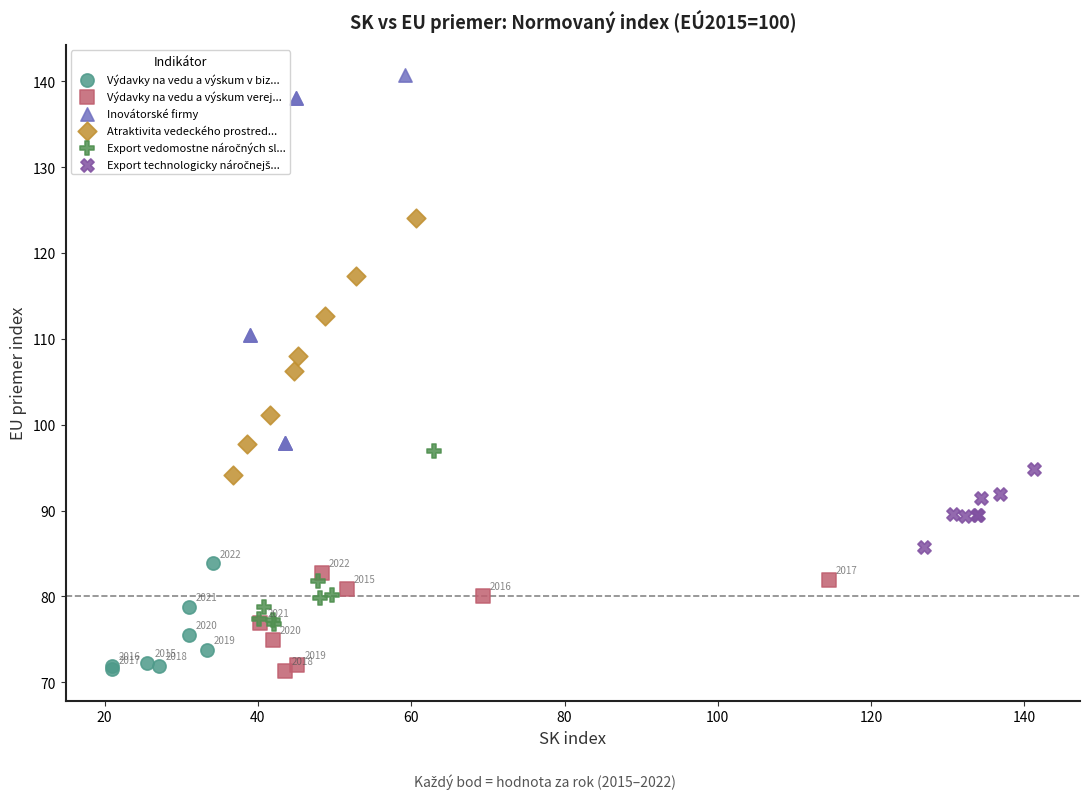

Which series reaches the maximum Y coordinate?

Inovátorské firmy